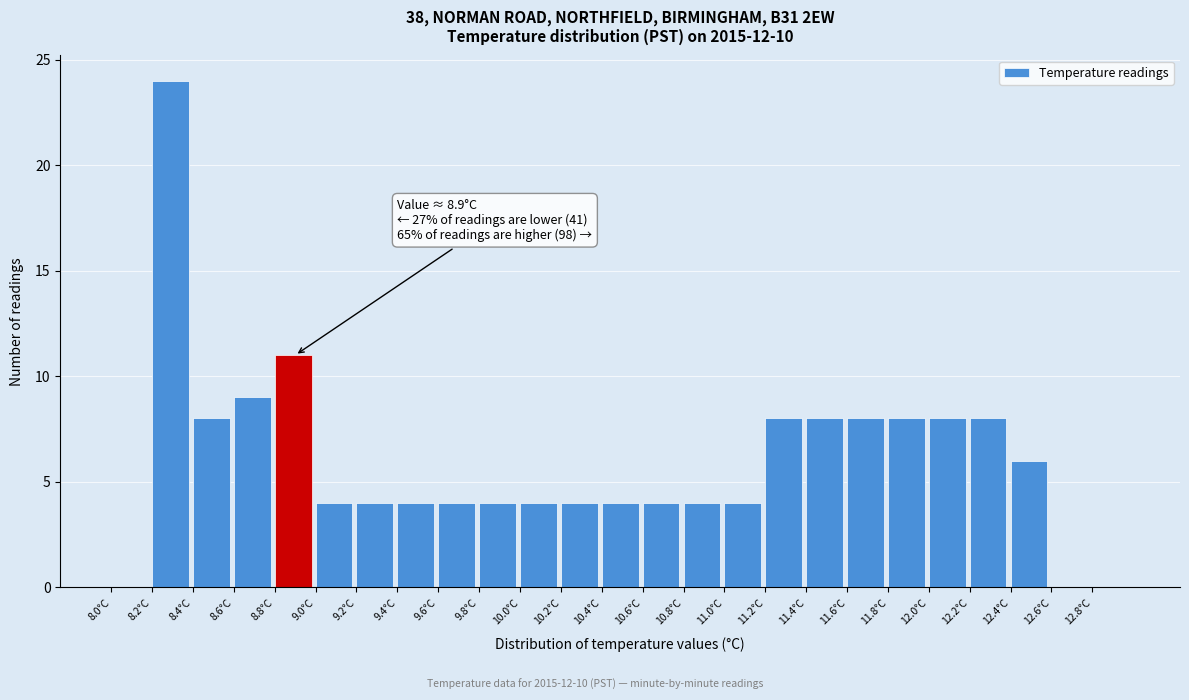

Which range on the x-axis has the tallest bar?

8.2 to 8.4